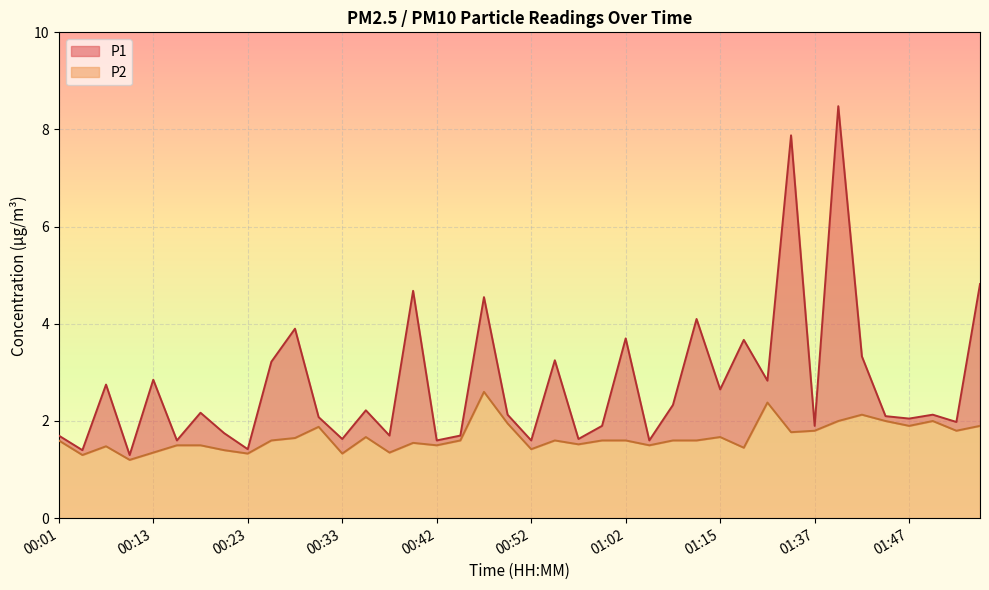

At which label does P1 reach its minimum?

00:08